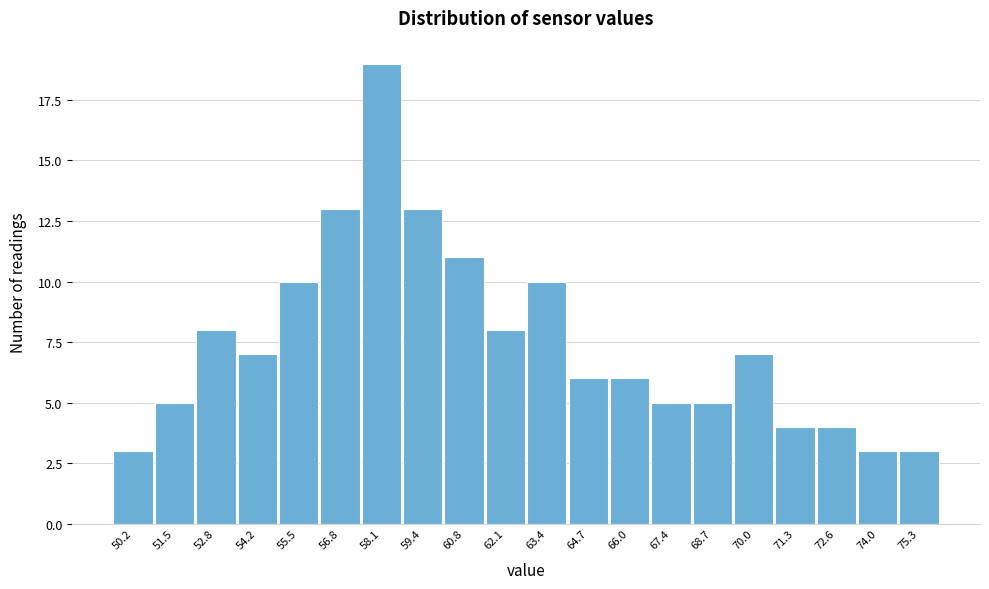

Reading left to right, what are all the values shown in this chart?

50.2=3	51.5=5	52.8=8	54.2=7	55.5=10	56.8=13	58.1=19	59.4=13	60.8=11	62.1=8	63.4=10	64.7=6	66.0=6	67.4=5	68.7=5	70.0=7	71.3=4	72.6=4	74.0=3	75.3=3